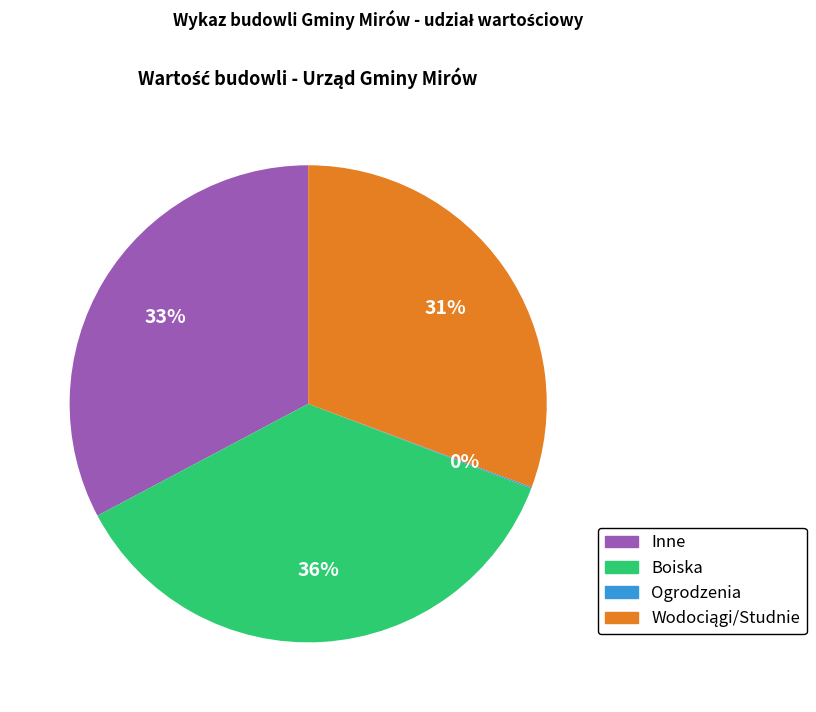

To the nearest percent, what is the difference between the largest and smallest slice percentages?

36%